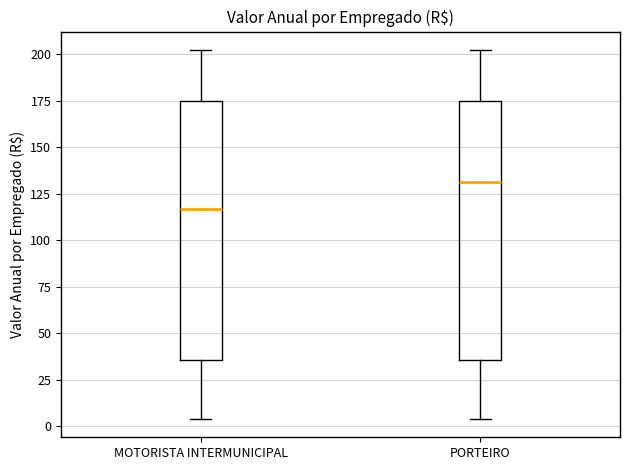

Where does the upper whisker of the box for MOTORISTA INTERMUNICIPAL end on the y-axis? The values are not printed on the chart, so give them approximately, as read against the axis.

200